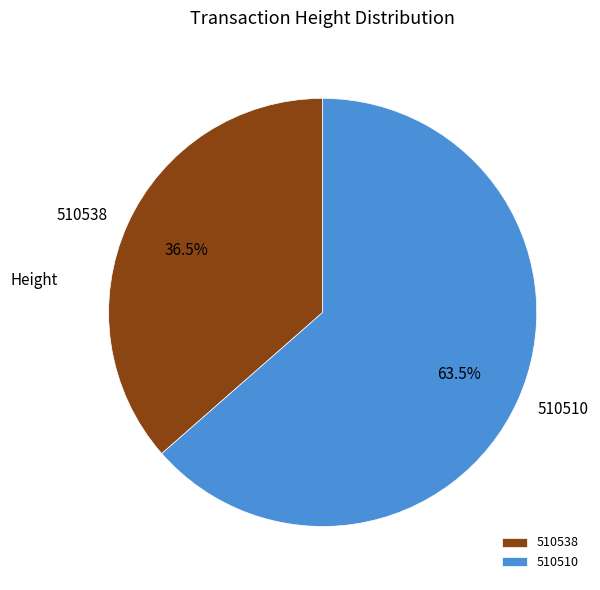

Is it true that 510538 is 41% of the pie?

False